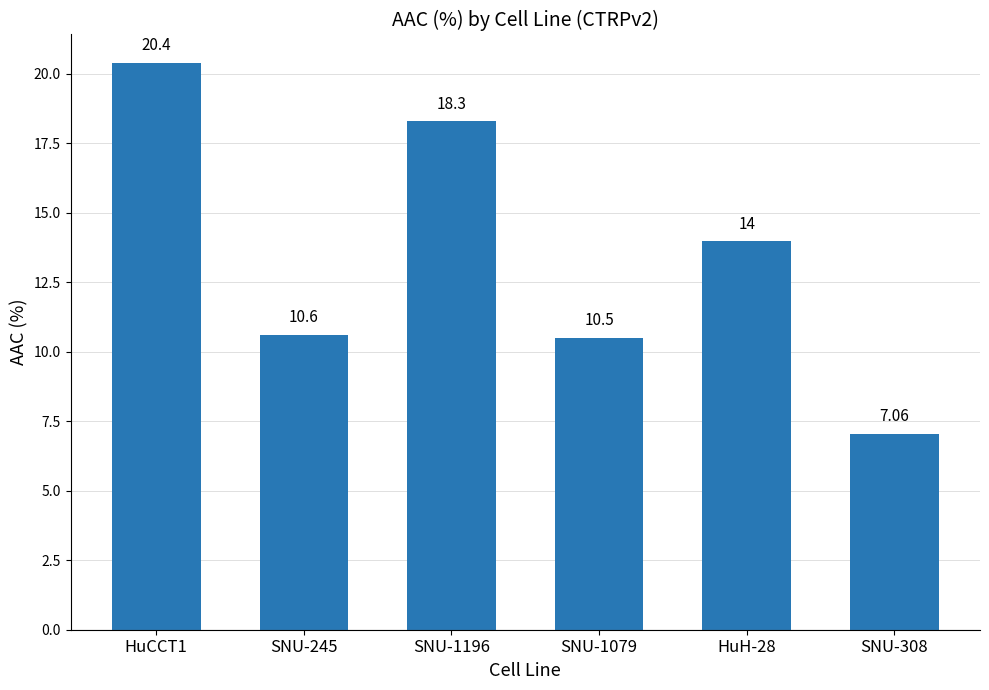

What is the change in value from SNU-245 to SNU-1079?

-0.1